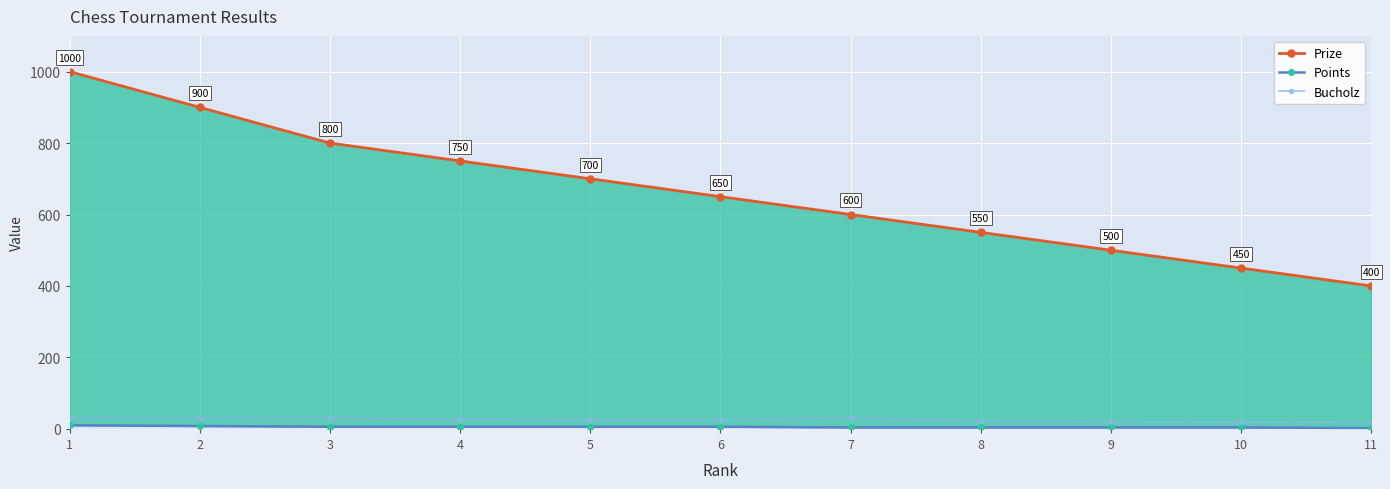

What is the highest value of the Prize series?

1000